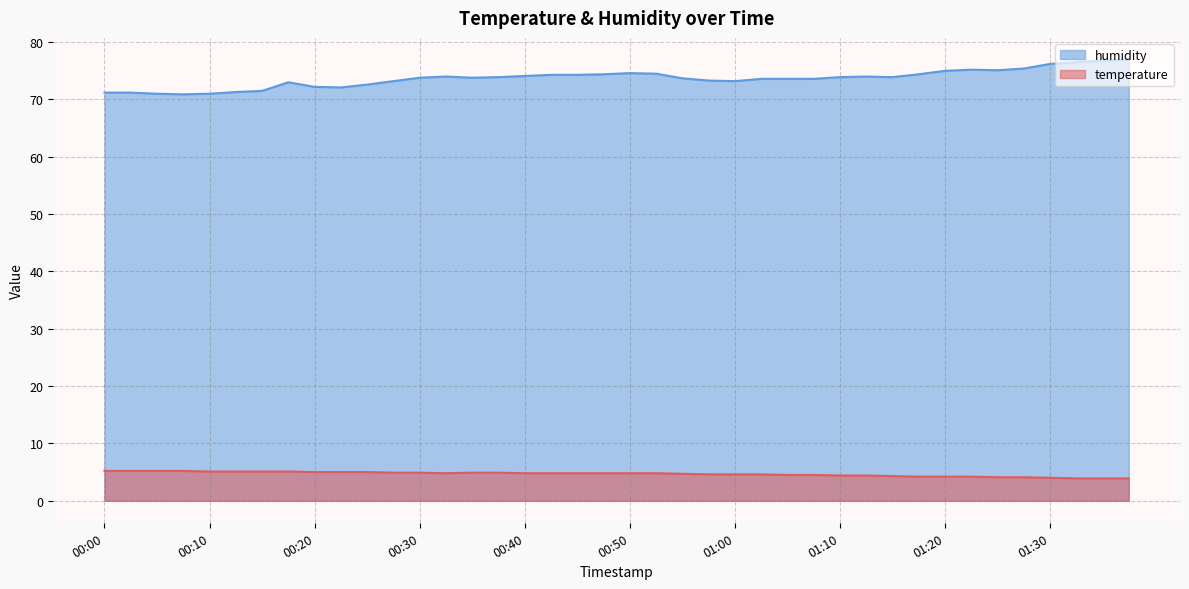

What is the minimum value shown in the chart?

3.9